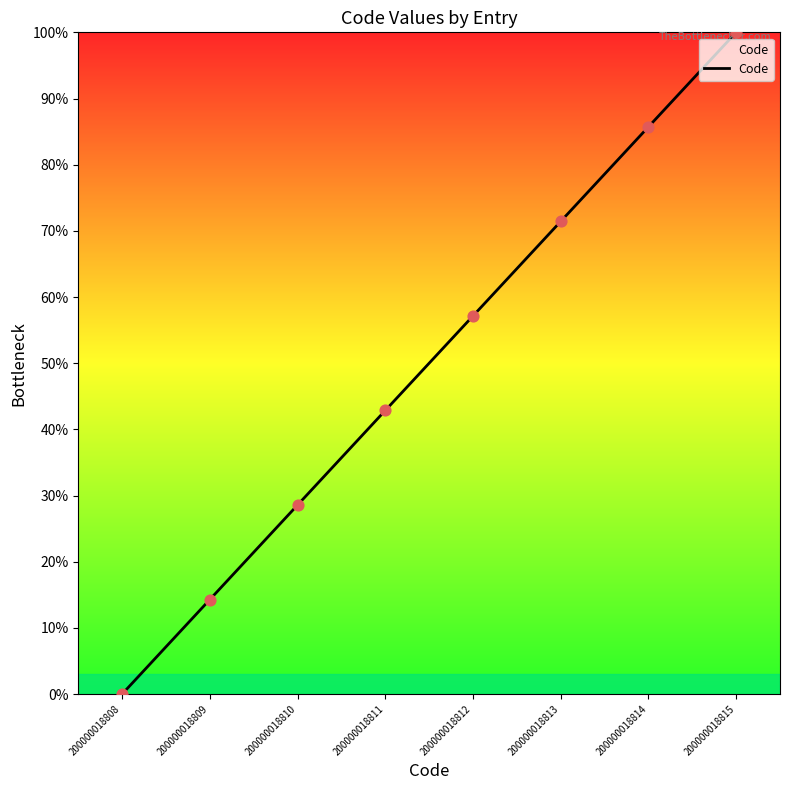

Between 200000018814 and 200000018811, which is larger?

200000018814